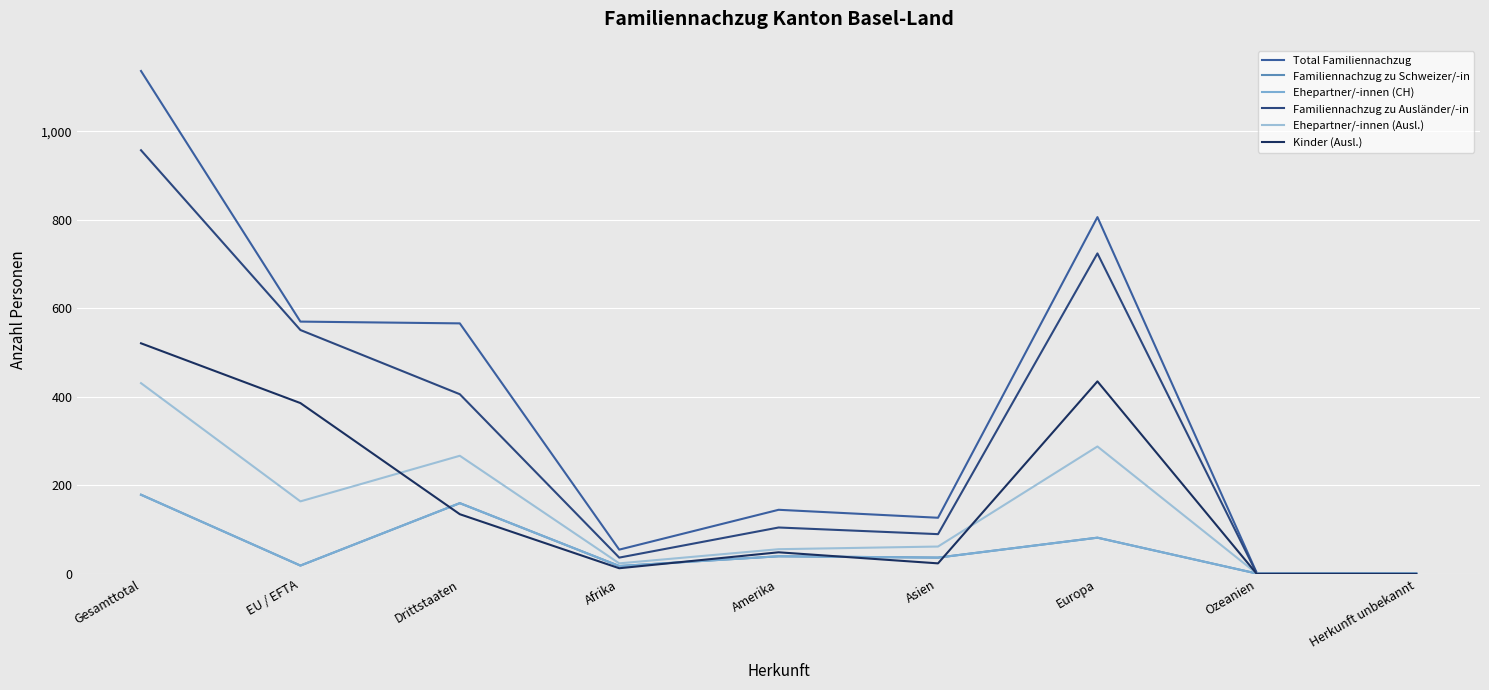

What is the difference between the maximum and minimum values in the Total Familiennachzug series?

1135